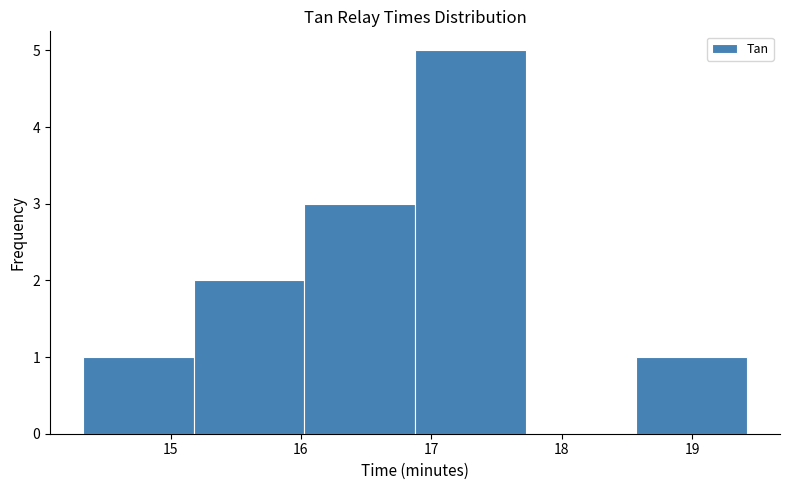

Reading left to right, list every bar in this chart as the range it spans on the x-axis followed by its height. Neither the bar edges nor the heights are printed on the chart, so give them approximately, as read against the axes.

14.3 to 15.2: 1
15.2 to 16.0: 2
16.0 to 16.9: 3
16.9 to 17.7: 5
17.7 to 18.6: 0
18.6 to 19.4: 1